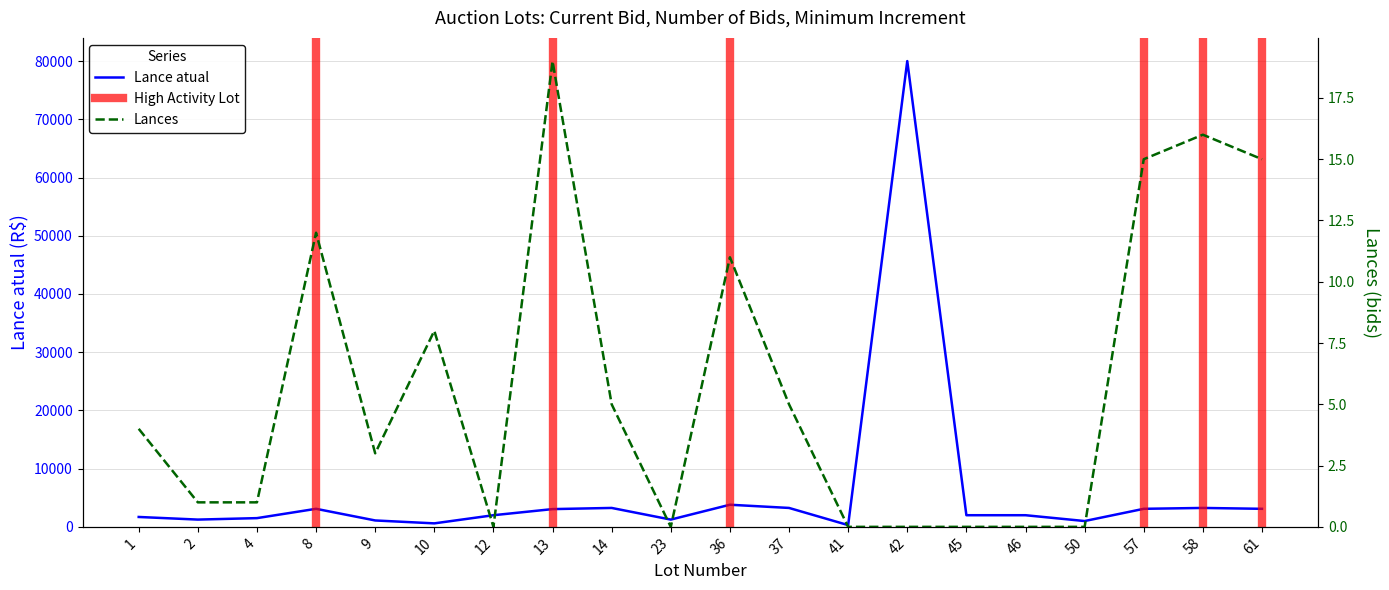

What is the minimum value for Lance atual?

300